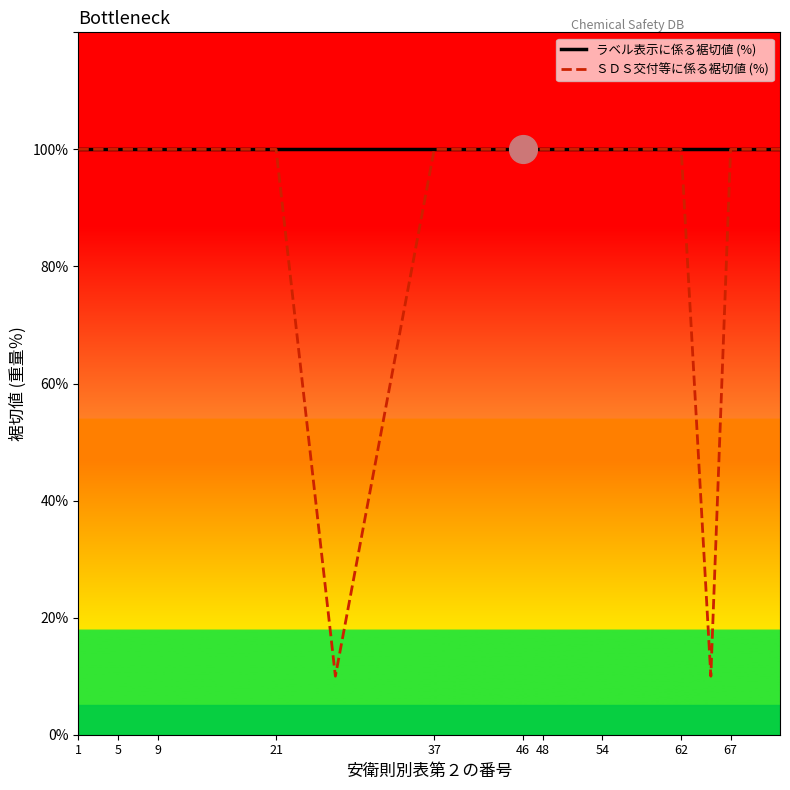

At which category is the sum across all series the highest?

1